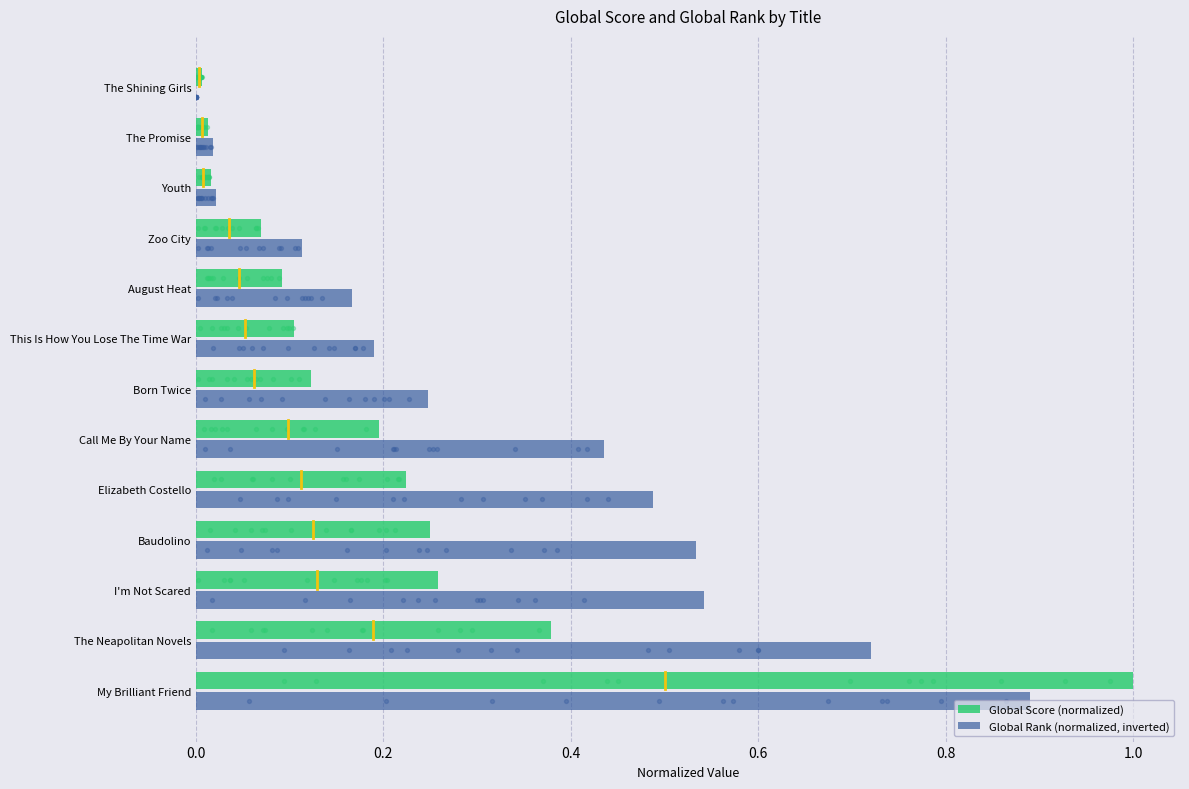

Is the value of Global Rank (normalized, inverted) at I'm Not Scared greater than the value of Global Score (normalized) at The Promise?

Yes